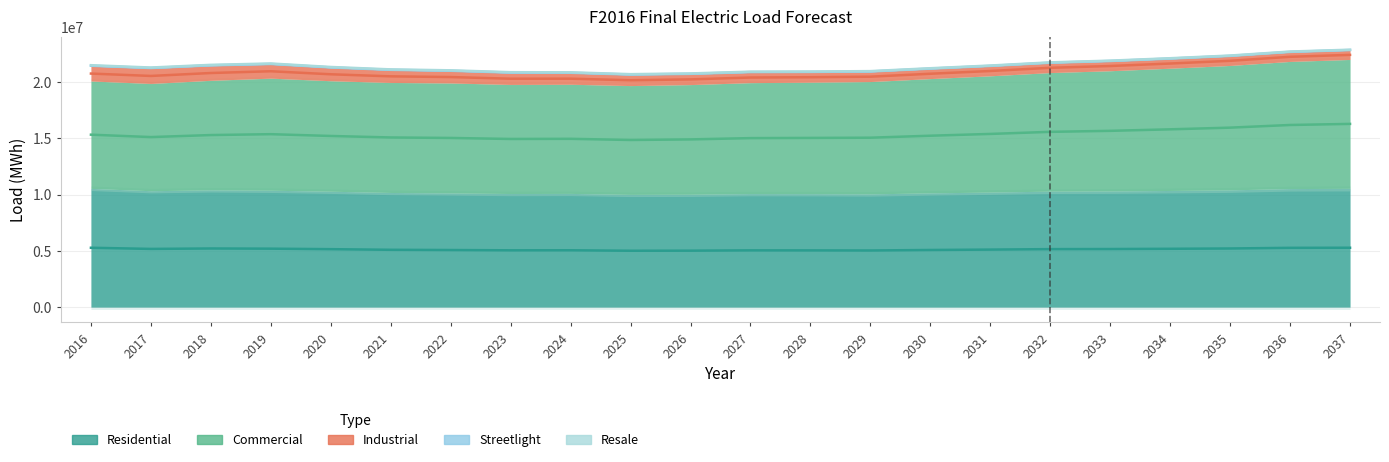

Which label corresponds to the largest value in the chart?

2037